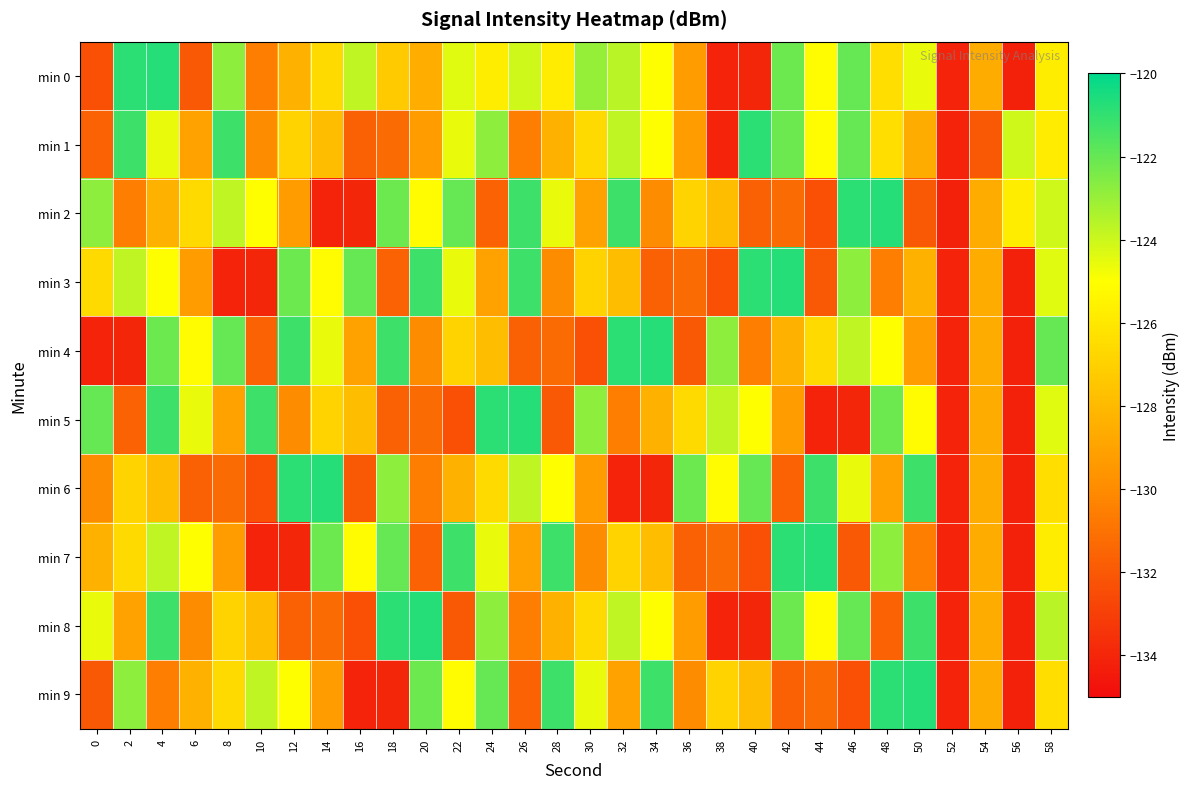

What is the maximum value shown in the chart?

-120.7